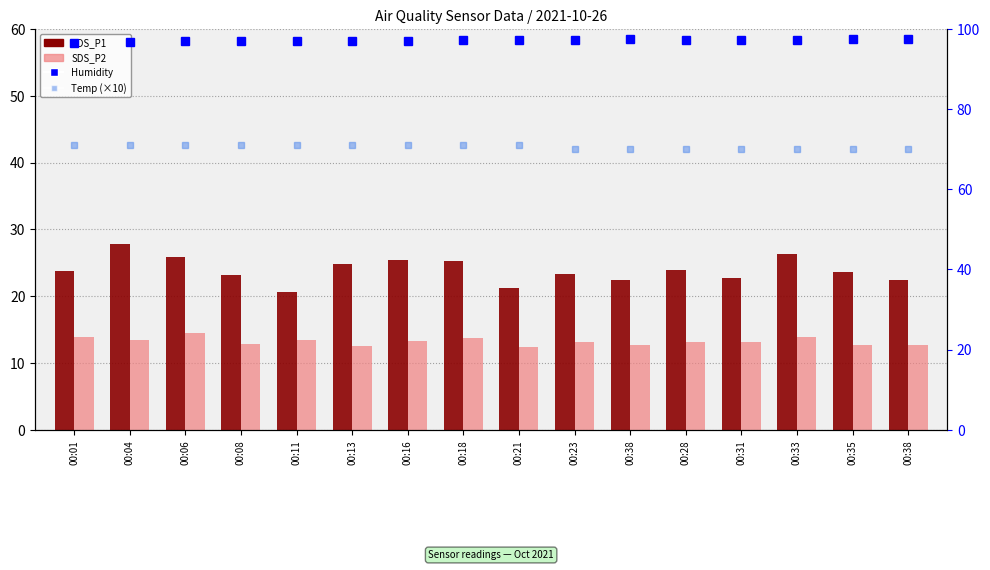

What is the sum of all Temp (×10) values?

1129.0